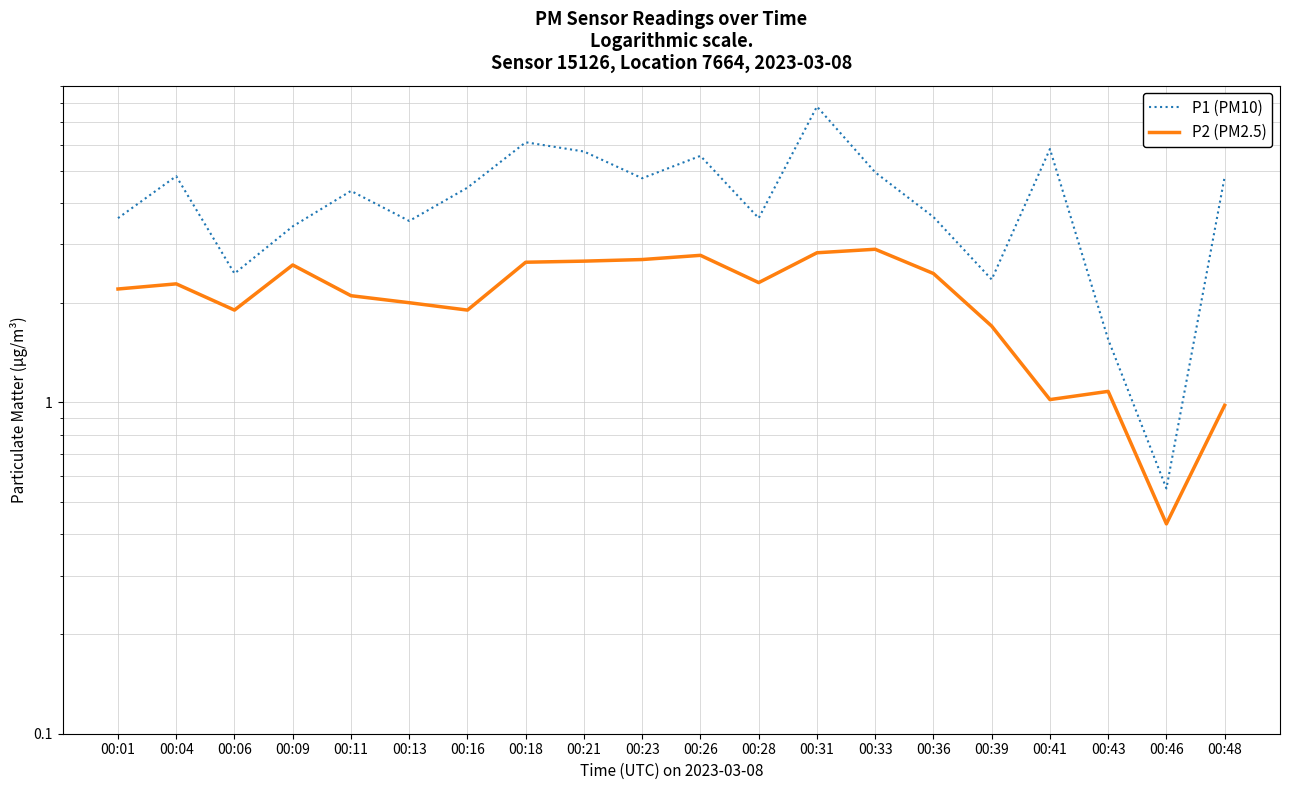

True or false: P1 (PM10) and P2 (PM2.5) intersect in this chart.

False